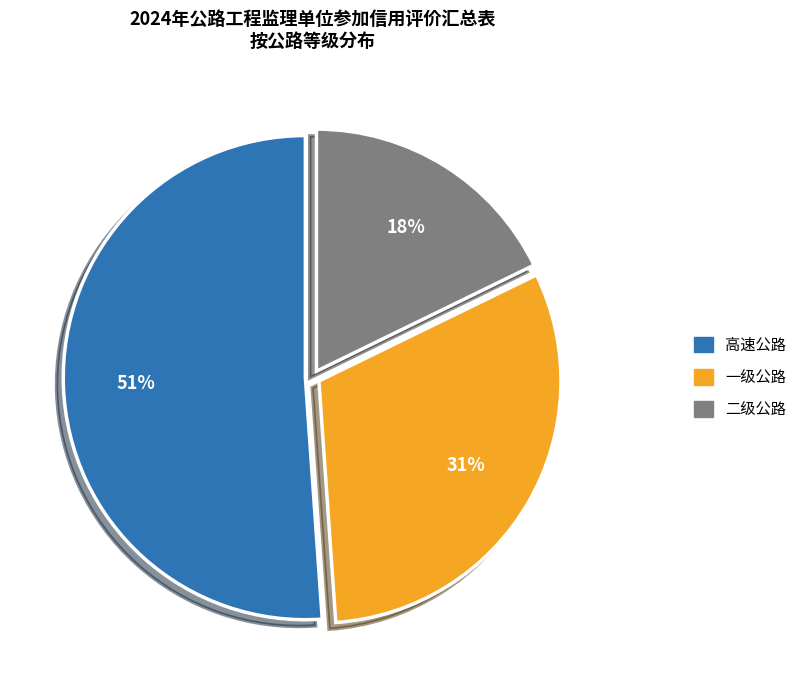

Which has a higher value, 二级公路 or 一级公路?

一级公路